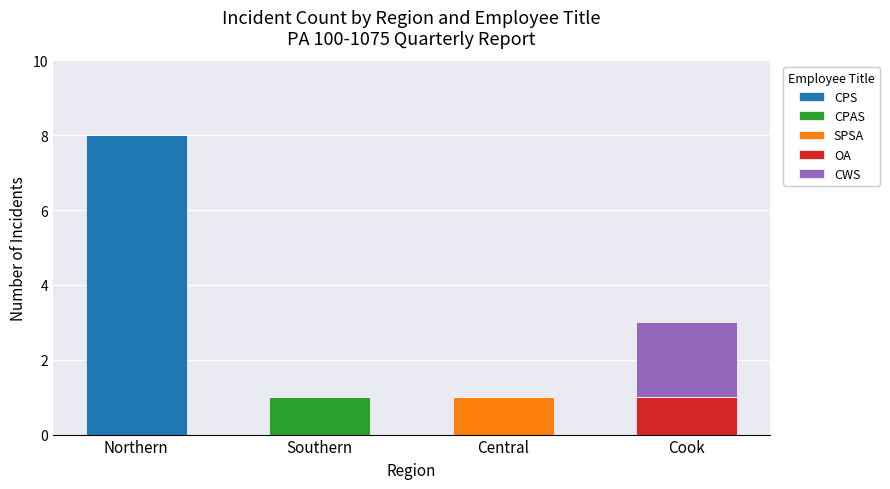

At which category is the sum across all series the highest?

Northern